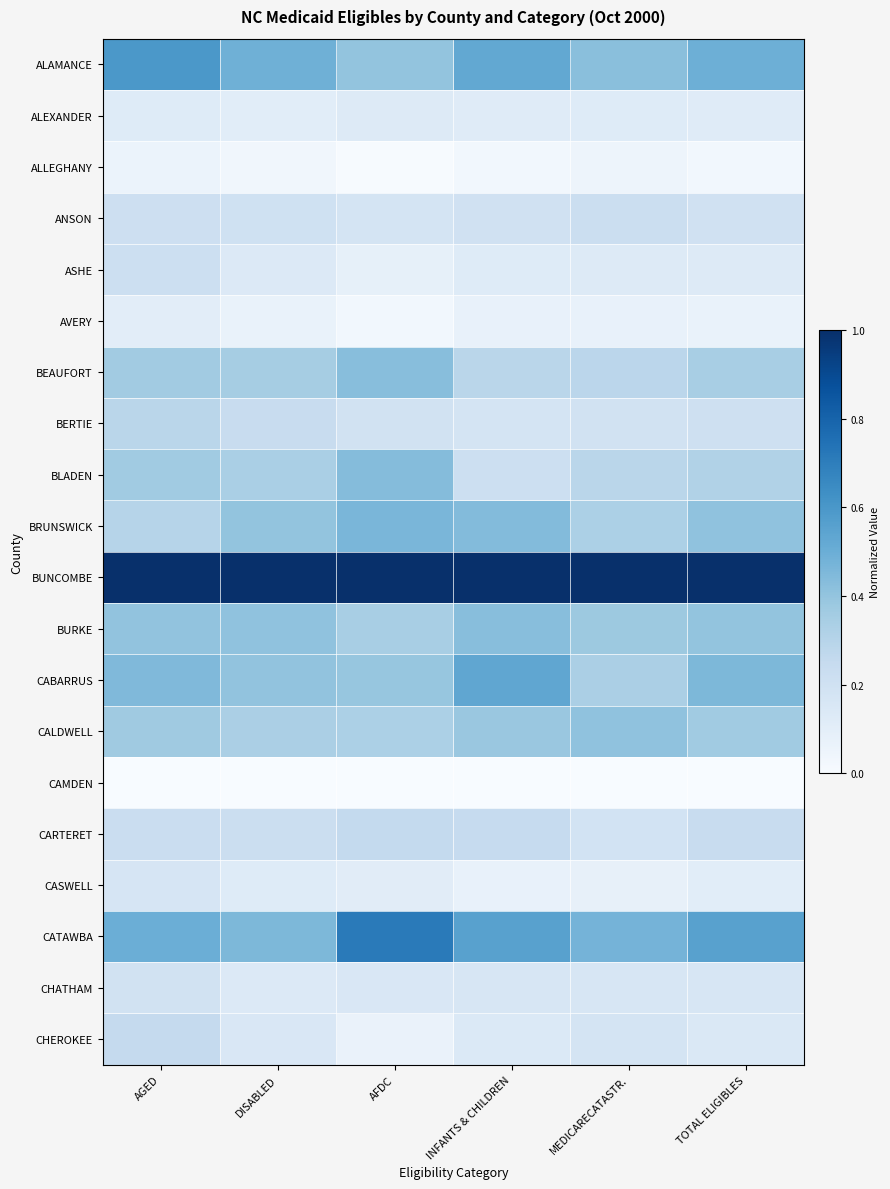

Which series has the largest range (max minus min)?

CATAWBA